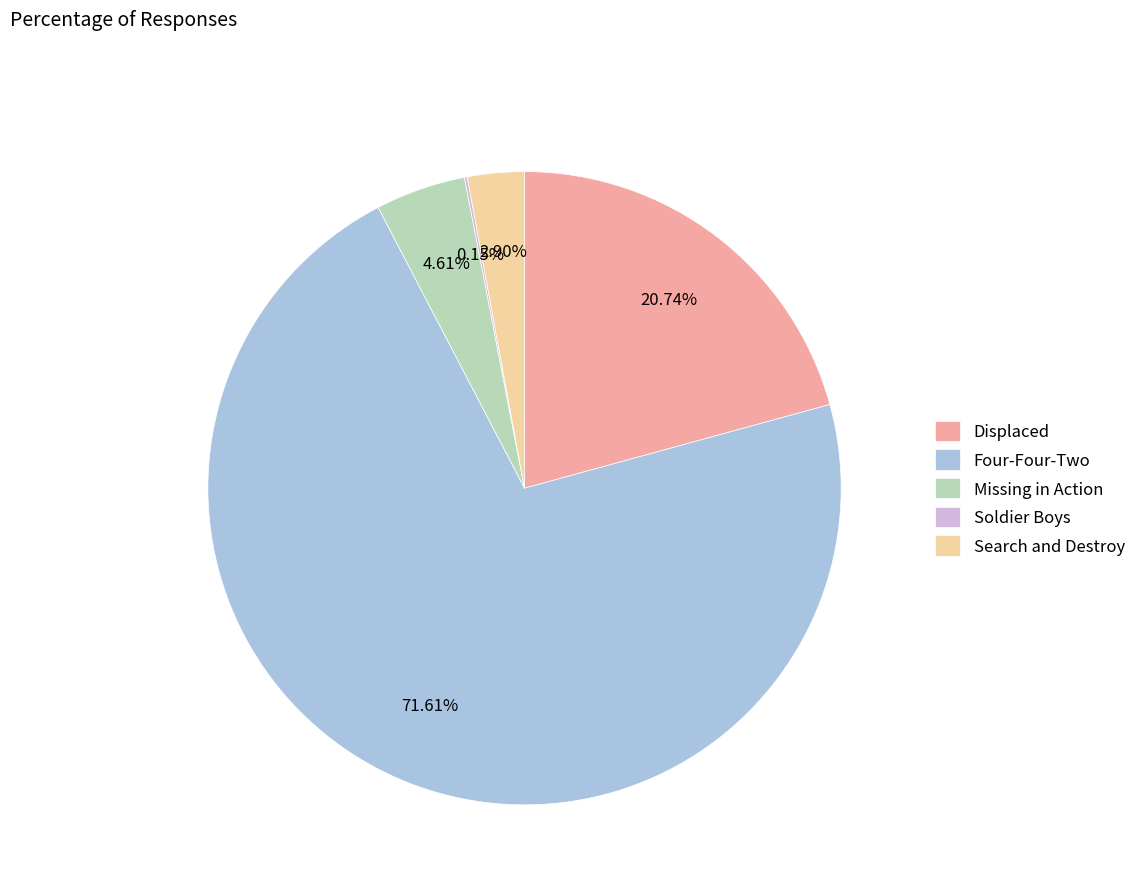

Which has a higher value, Missing in Action or Four-Four-Two?

Four-Four-Two